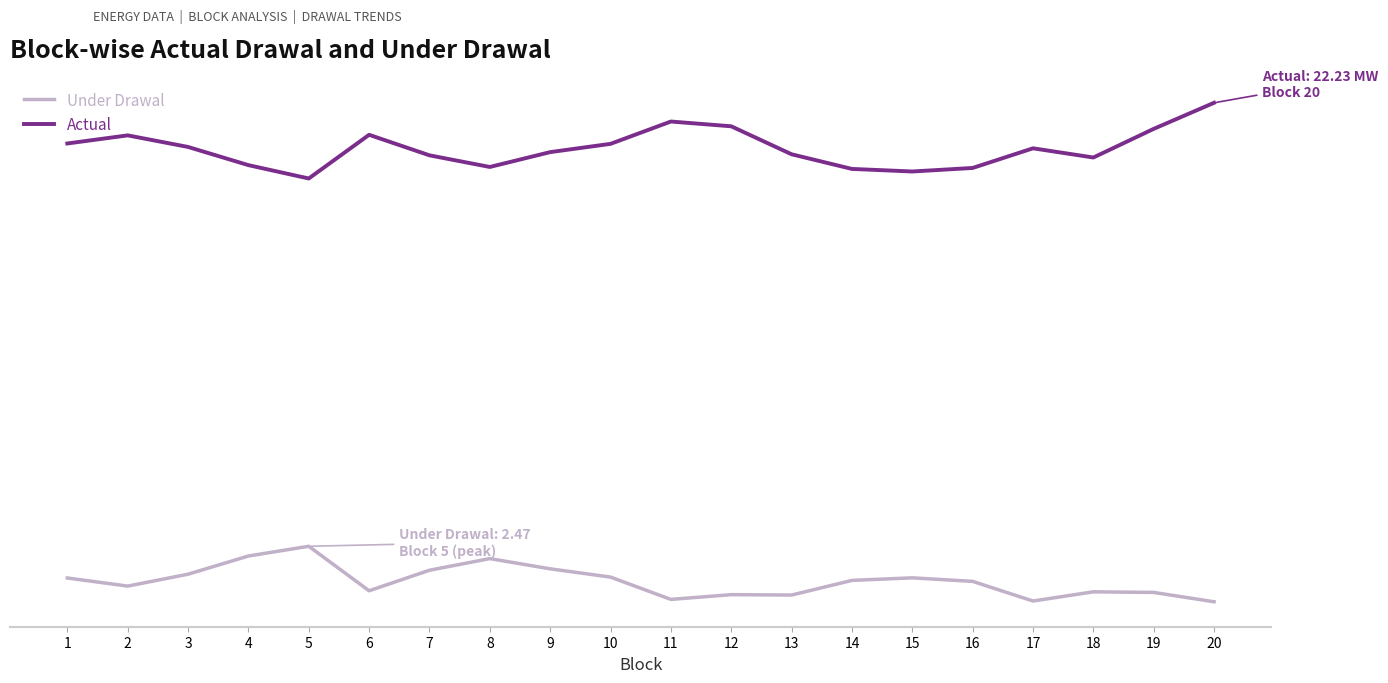

What is the average value of the Under Drawal series?

0.9